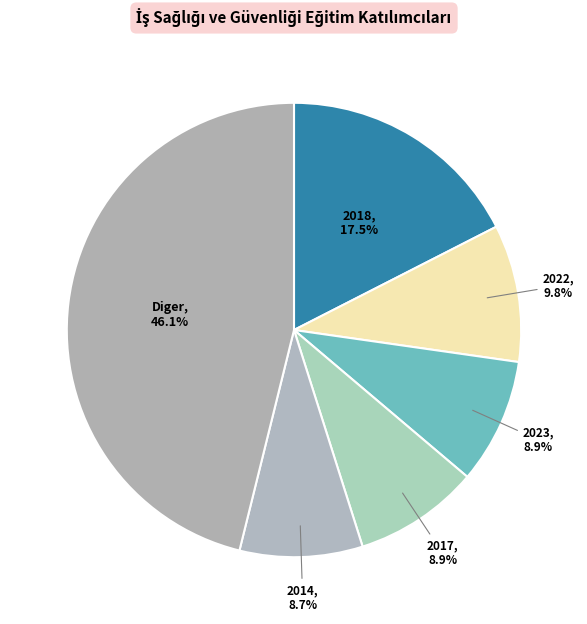

How many segments does this pie chart have?

6